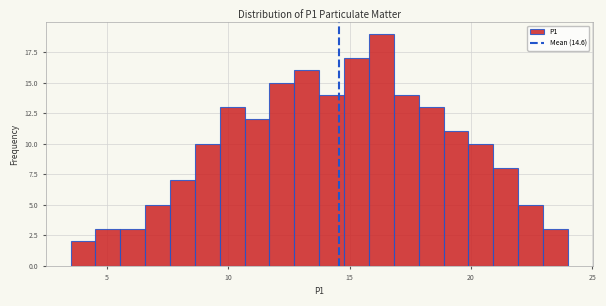

Read against the x-axis, roughly where is the centre of the tallest bar?

16.5